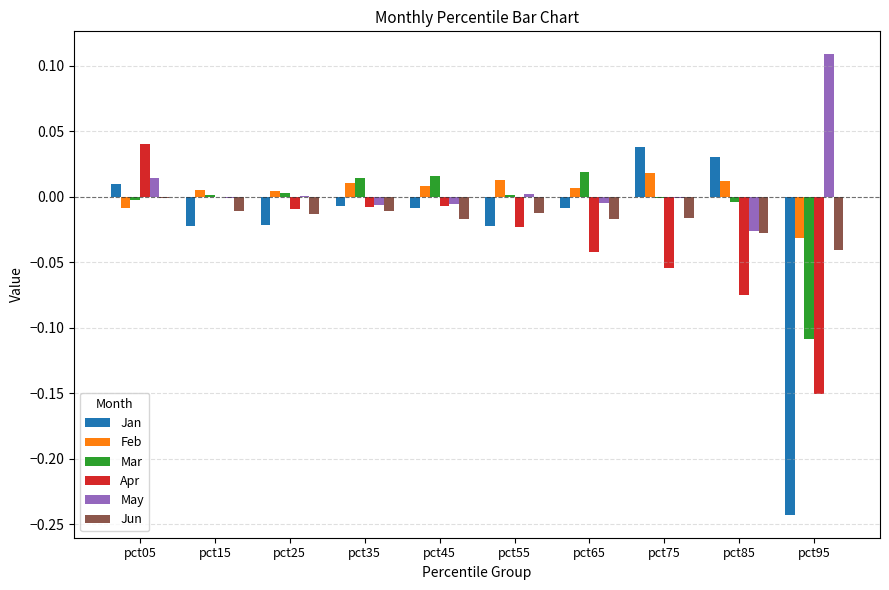

At which label does Jan first exceed 0?

pct05